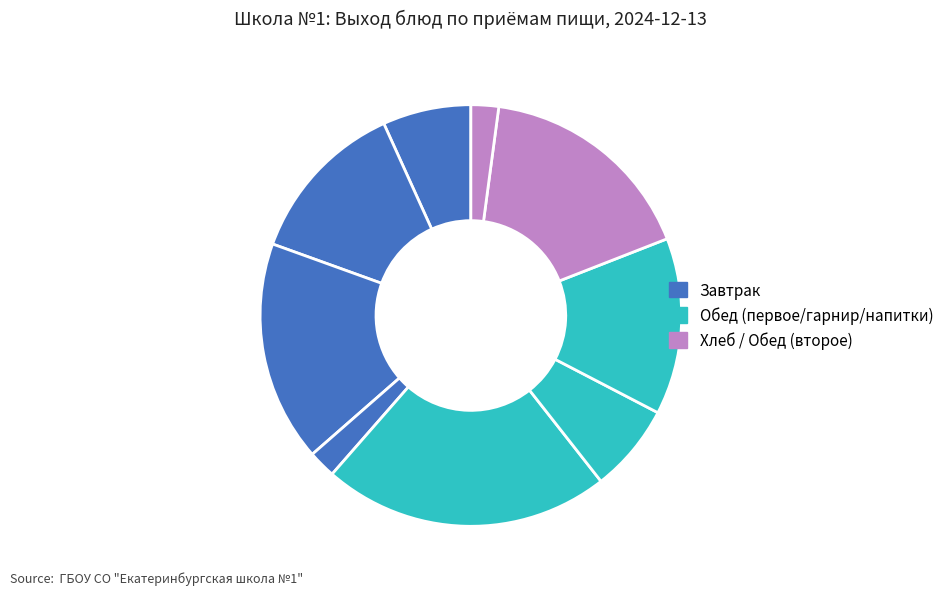

Count the number of slices in the pie.

9